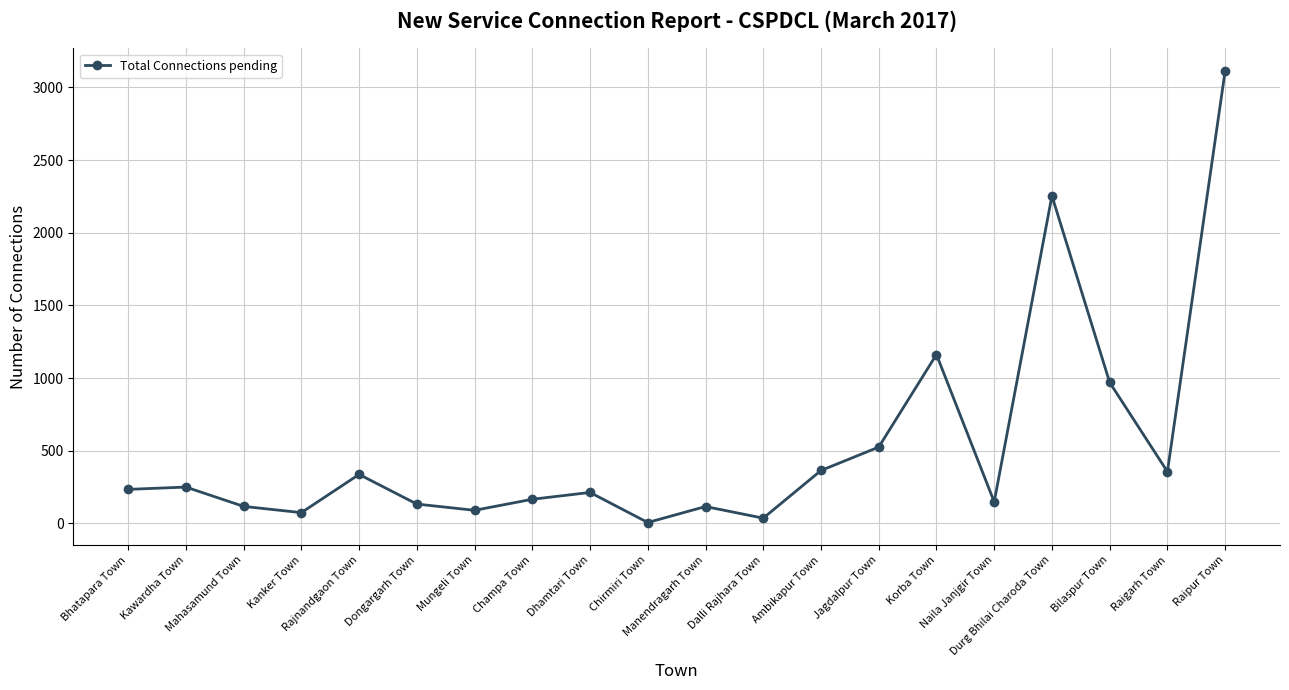

At which label is the value closest to 1560?

Korba Town